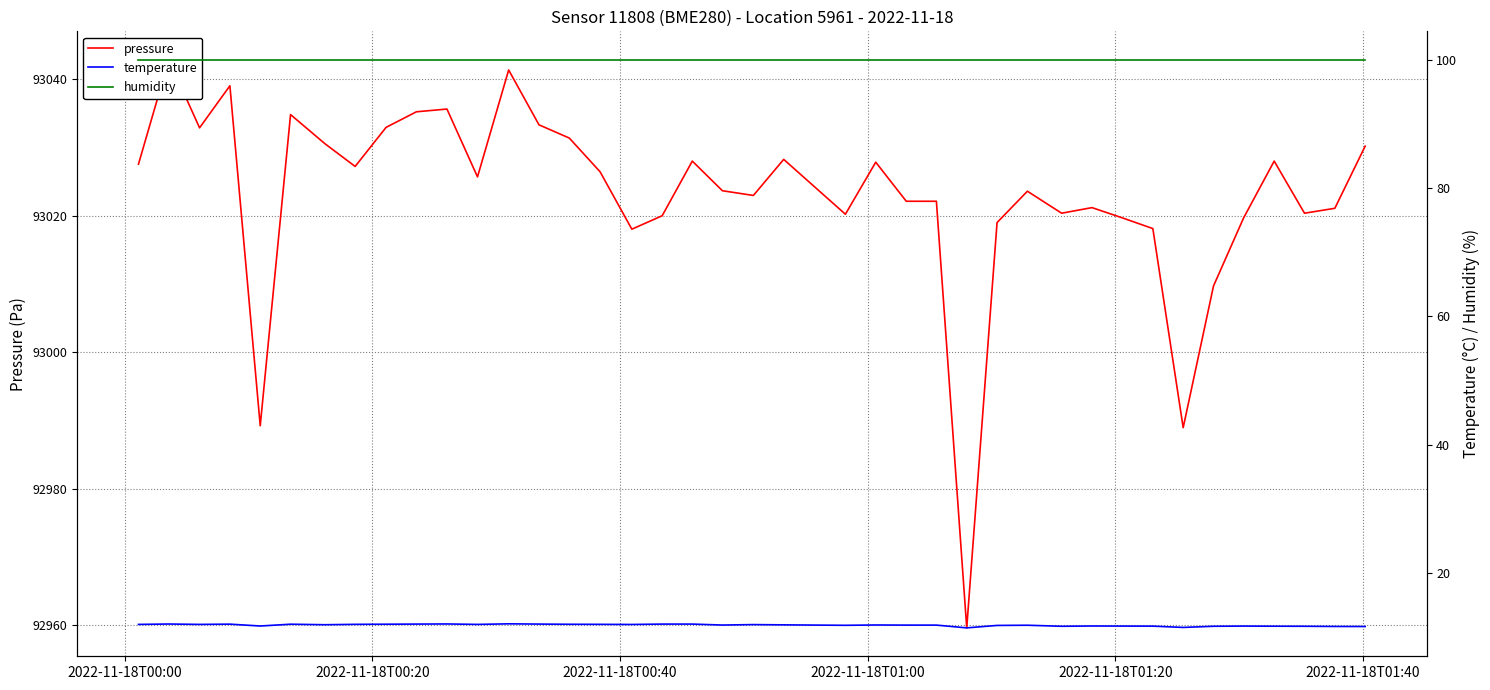

Reading right to left, extract all data points from this chart.

pressure: 93030.2	93021.1	93020.3	93028.0	93019.7	93009.7	92988.9	93018.1	93019.7	93021.2	93020.3	93023.6	93019.0	92959.6	93022.1	93022.1	93027.8	93020.2	93028.2	93022.9	93023.6	93028.0	93020.0	93018.0	93026.4	93031.3	93033.3	93041.3	93025.7	93035.6	93035.2	93032.9	93027.2	93030.5	93034.8	92989.2	93039.0	93032.8	93042.8	93027.5
temperature: 11.7	11.7	11.7	11.7	11.7	11.7	11.5	11.7	11.7	11.7	11.7	11.8	11.8	11.4	11.9	11.9	11.9	11.8	11.9	11.9	11.9	12.0	12.0	12.0	12.0	12.0	12.0	12.1	12.0	12.1	12.0	12.0	12.0	11.9	12.0	11.7	12.0	12.0	12.0	12.0
humidity: 100.0	100.0	100.0	100.0	100.0	100.0	100.0	100.0	100.0	100.0	100.0	100.0	100.0	100.0	100.0	100.0	100.0	100.0	100.0	100.0	100.0	100.0	100.0	100.0	100.0	100.0	100.0	100.0	100.0	100.0	100.0	100.0	100.0	100.0	100.0	100.0	100.0	100.0	100.0	100.0